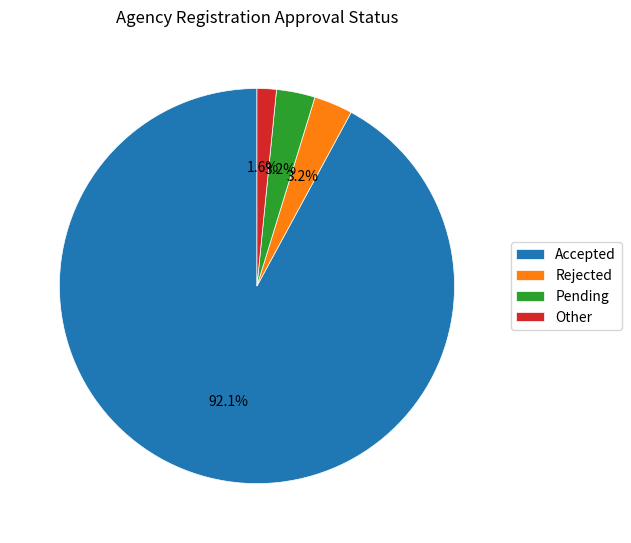

How much of the chart is everything except Rejected?

96.8%